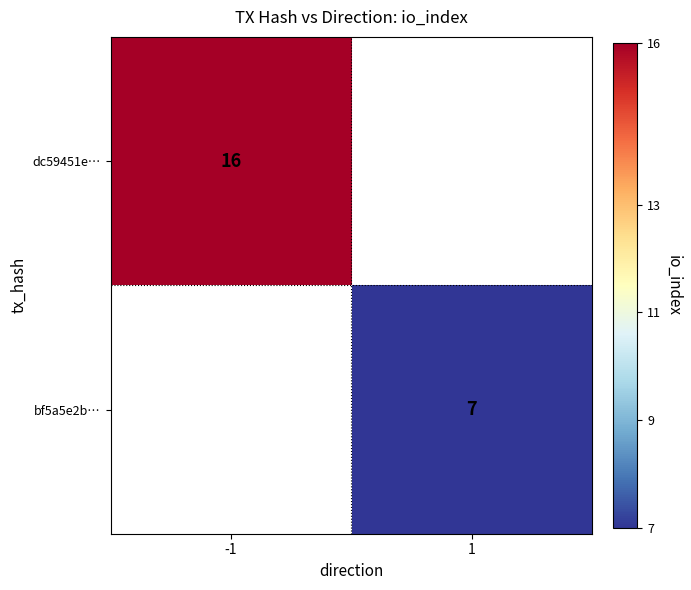

The dc59451e… series shows 21 at -1. True or false?

False